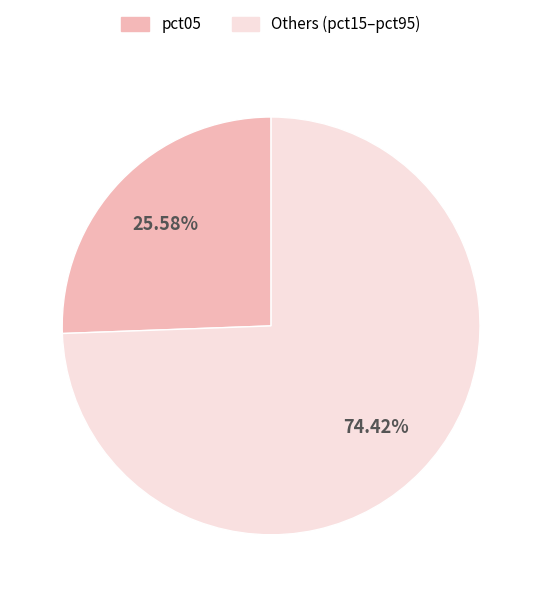

Count the number of slices in the pie.

2